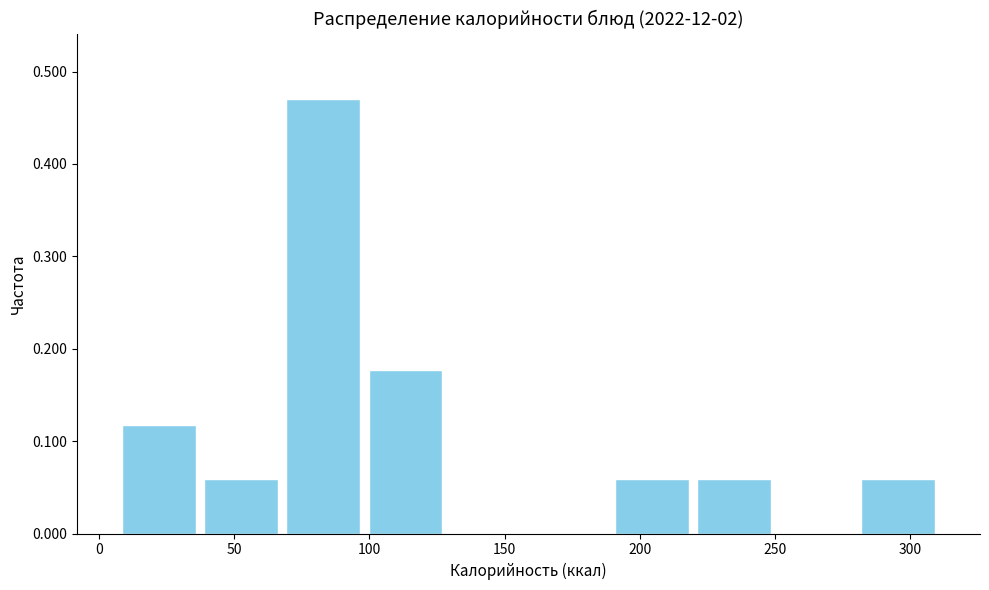

Reading left to right, list every bar in this chart as the range it spans on the x-axis followed by its height. Neither the bar edges nor the heights are printed on the chart, so give them approximately, as read against the axes.

5 to 35: 0.12
35 to 70: 0.06
70 to 100: 0.47
100 to 130: 0.18
130 to 160: 0
160 to 190: 0
190 to 220: 0.06
220 to 250: 0.06
250 to 280: 0
280 to 310: 0.06